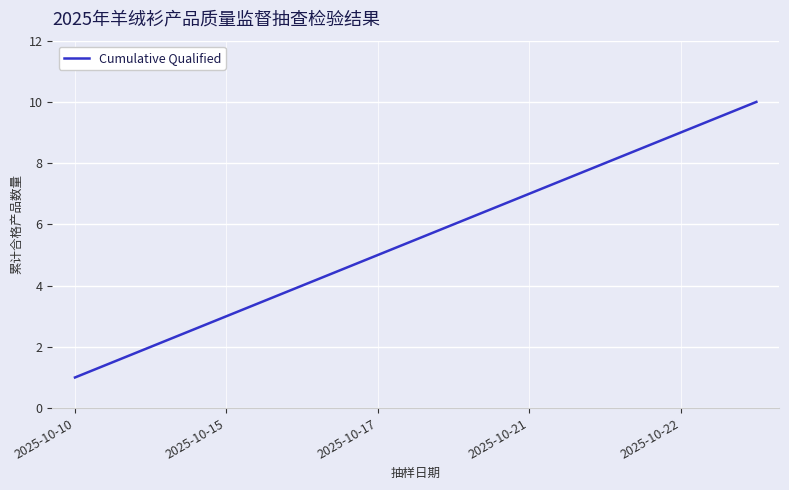

What is the greatest value displayed?

10